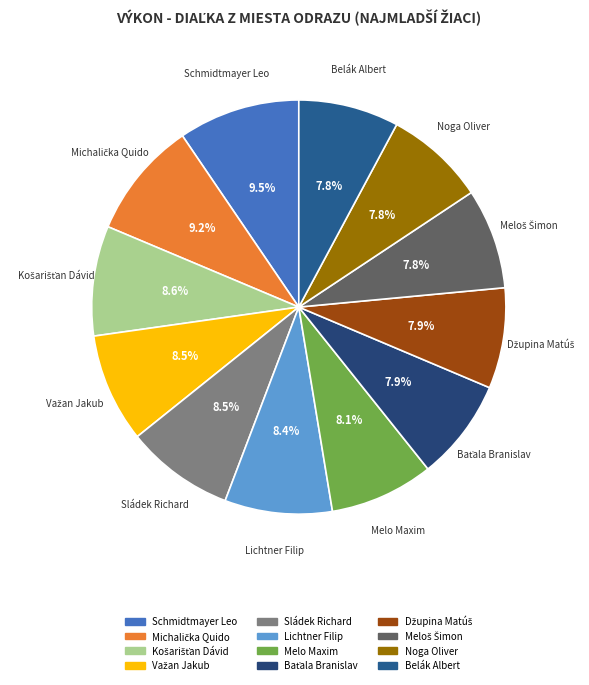

Is Melo Maxim the majority of the pie?

No